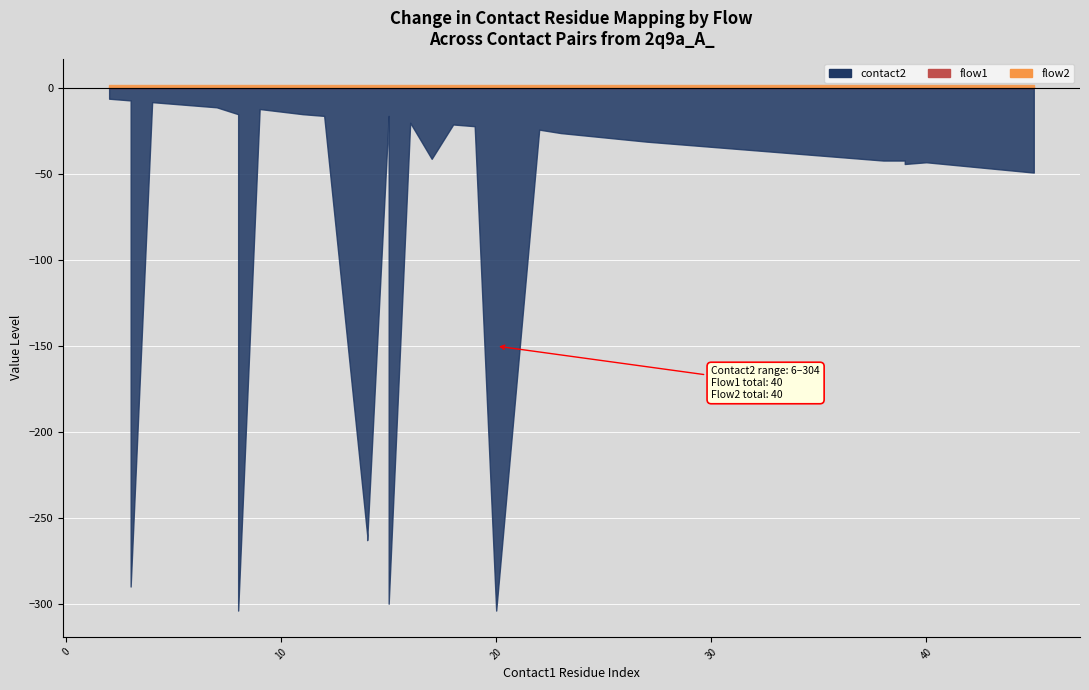

What is the sum of the flow2 values at 2 and 23?

2